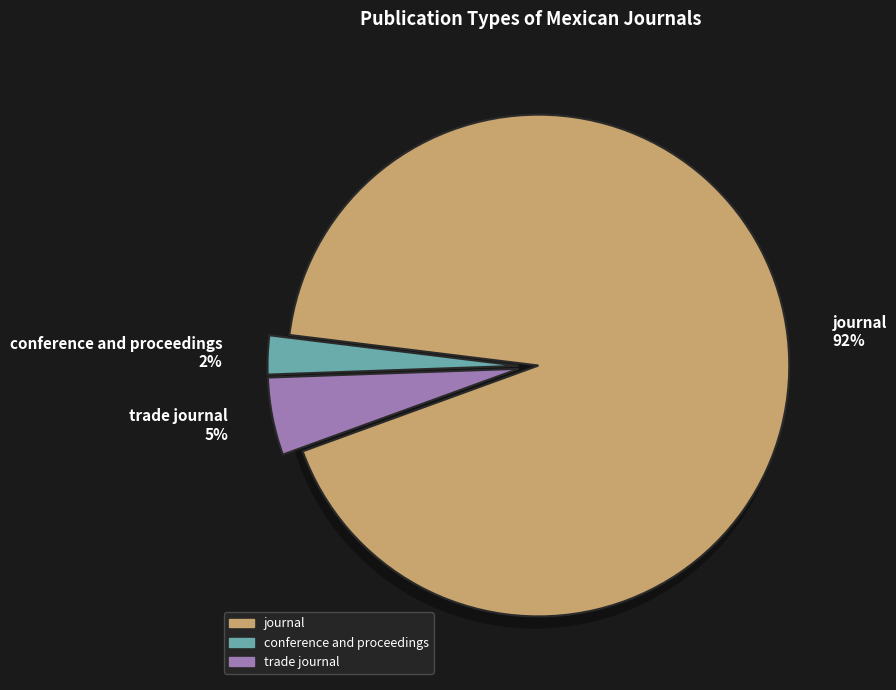

Between journal and conference and proceedings, which is larger?

journal